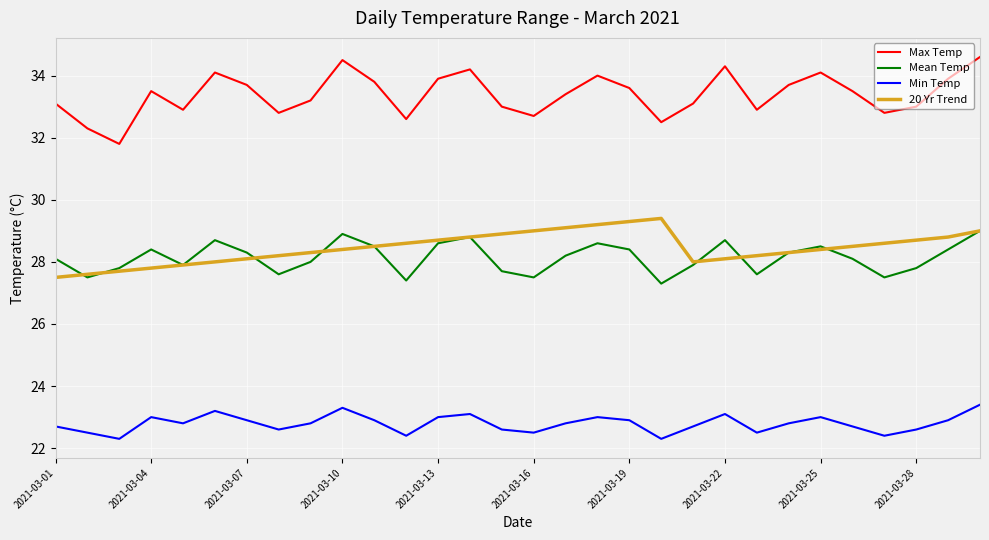

Which series has the largest total across all categories?

Max Temp